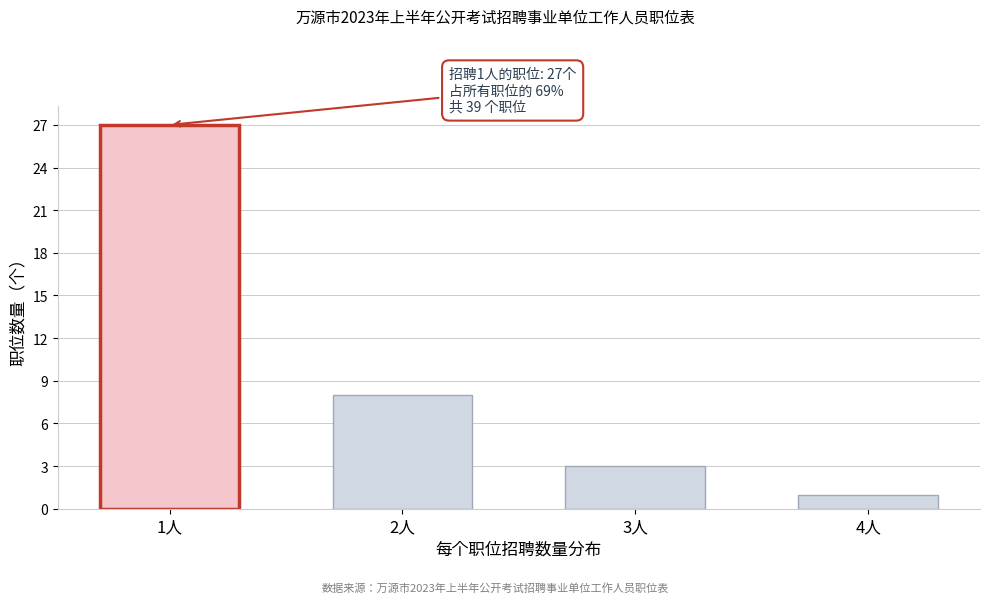

Reading right to left, extract all data points from this chart.

4人=1	3人=3	2人=8	1人=27